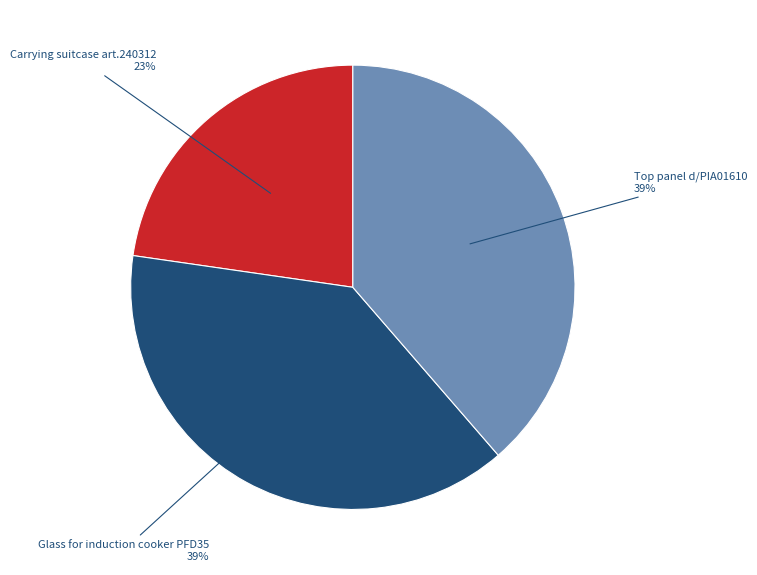

To the nearest percent, what is the average slice percentage?

33%